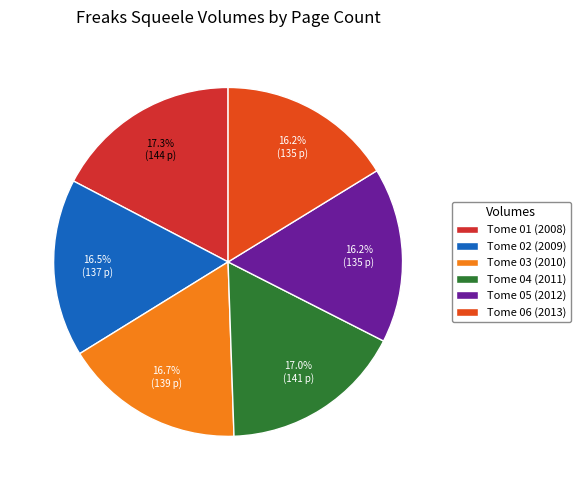

Approximately how many times larger is the value at Tome 02 (2009) compared to Tome 05 (2012)?

1.0